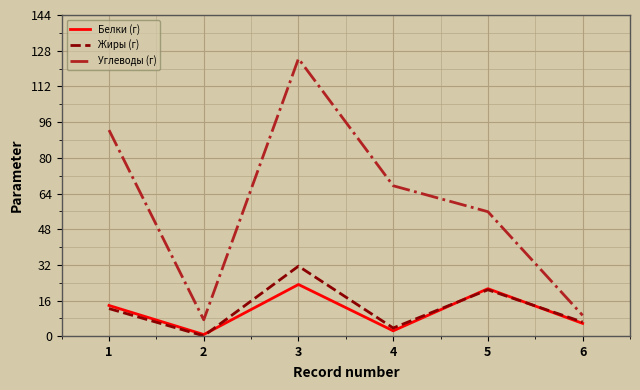

At which category does the chart reach its peak across all series?

3